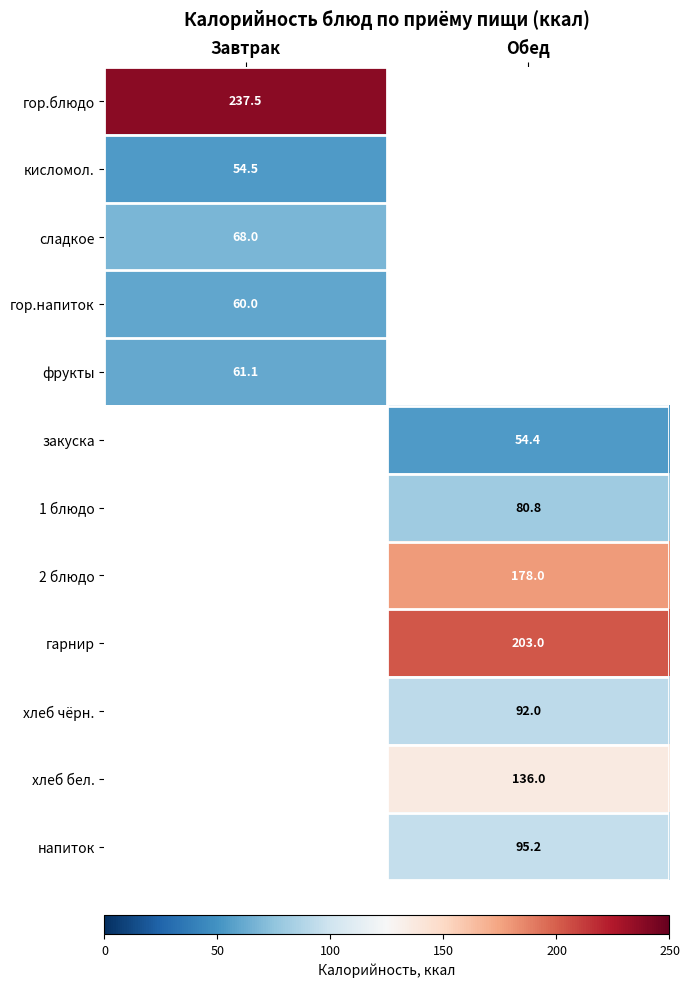

How many data points does each series have?

2